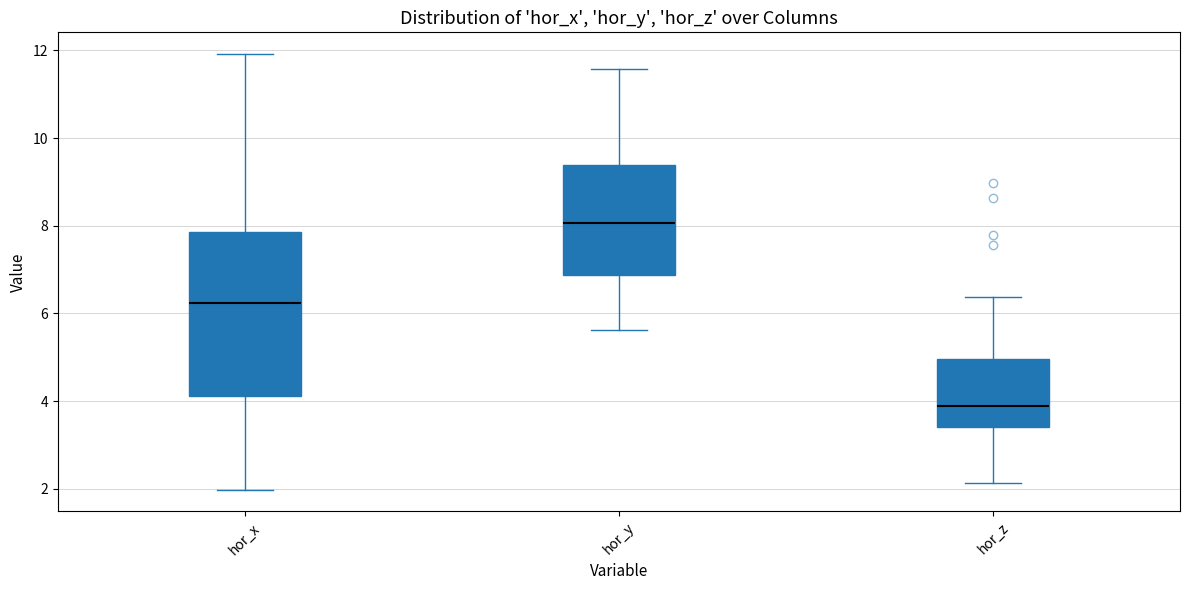

Which box's median line is the highest?

hor_y